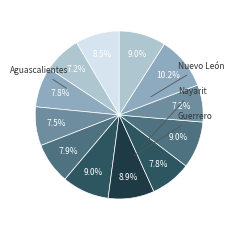

How many segments does this pie chart have?

12